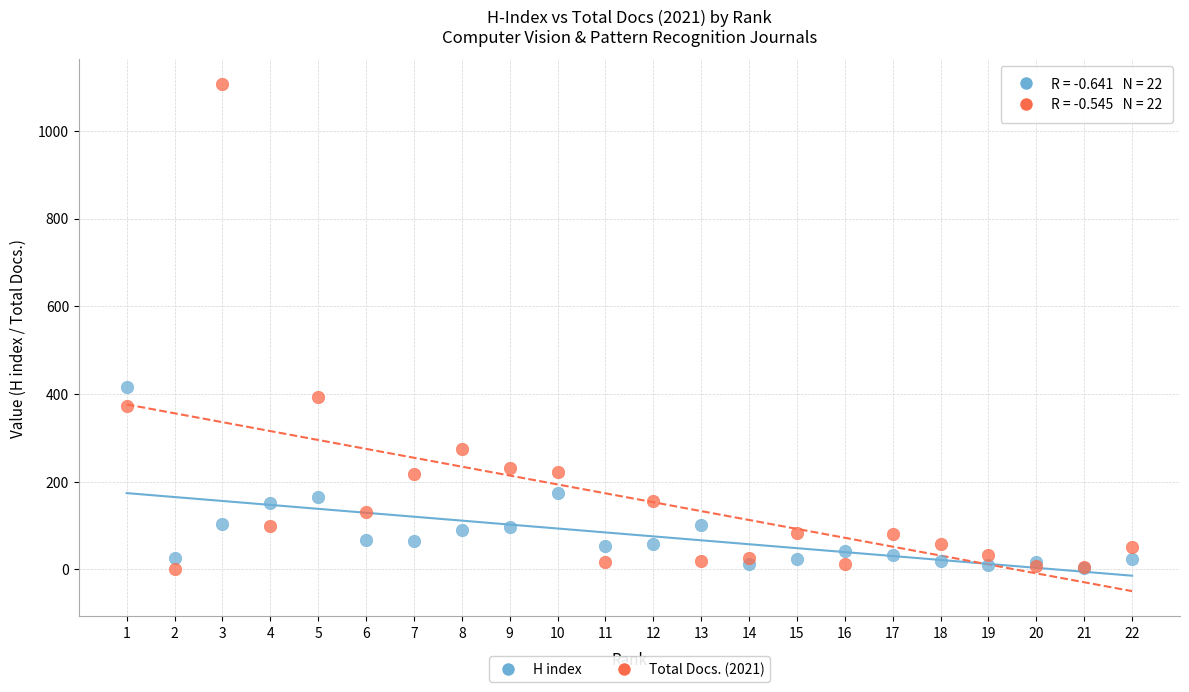

In the Total Docs. (2021) series, what Y value is closest to 553?

393